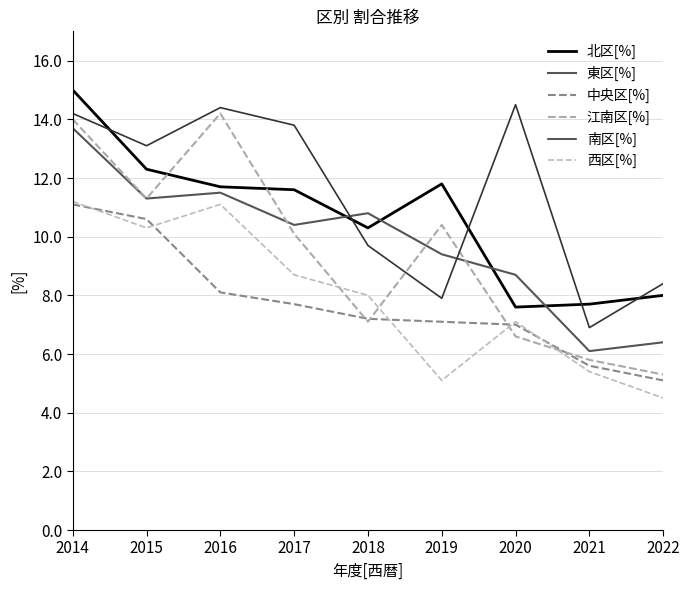

Is the value of 北区[%] at 2019 greater than the value of 中央区[%] at 2015?

Yes